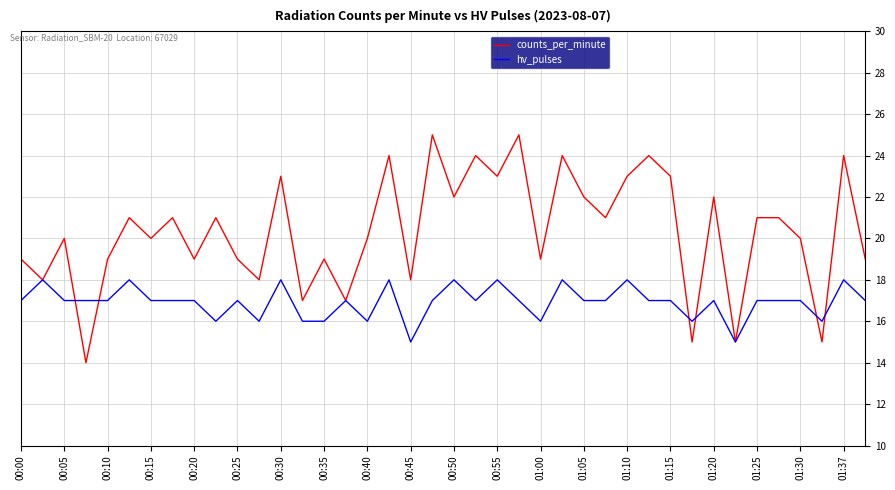

Rank the series by their maximum value, from highest to lowest.

counts_per_minute, hv_pulses